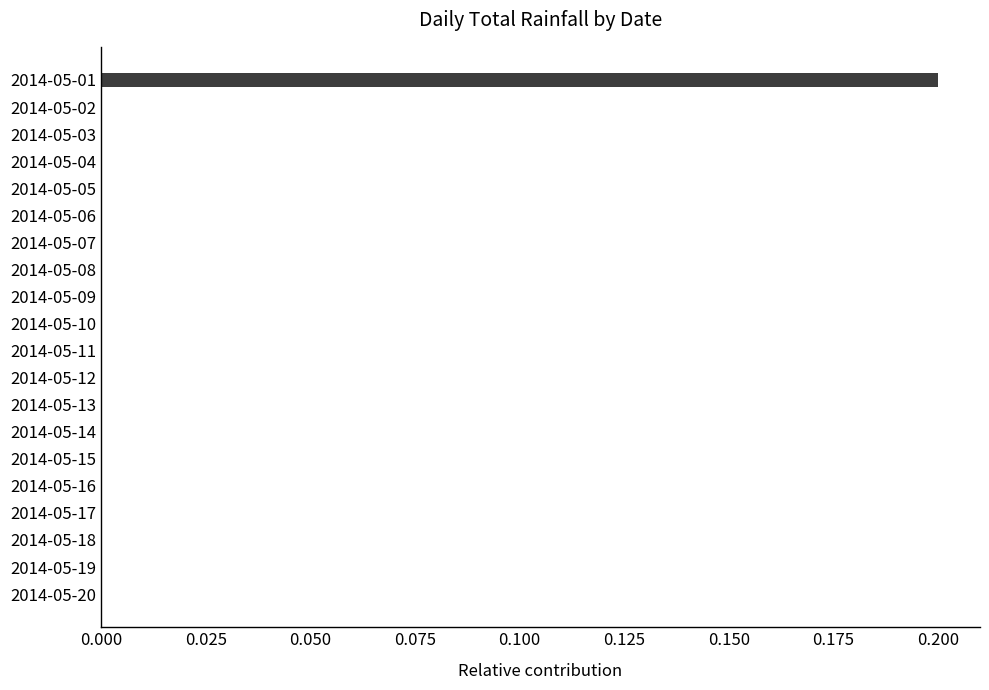

How many series are shown in this chart?

1